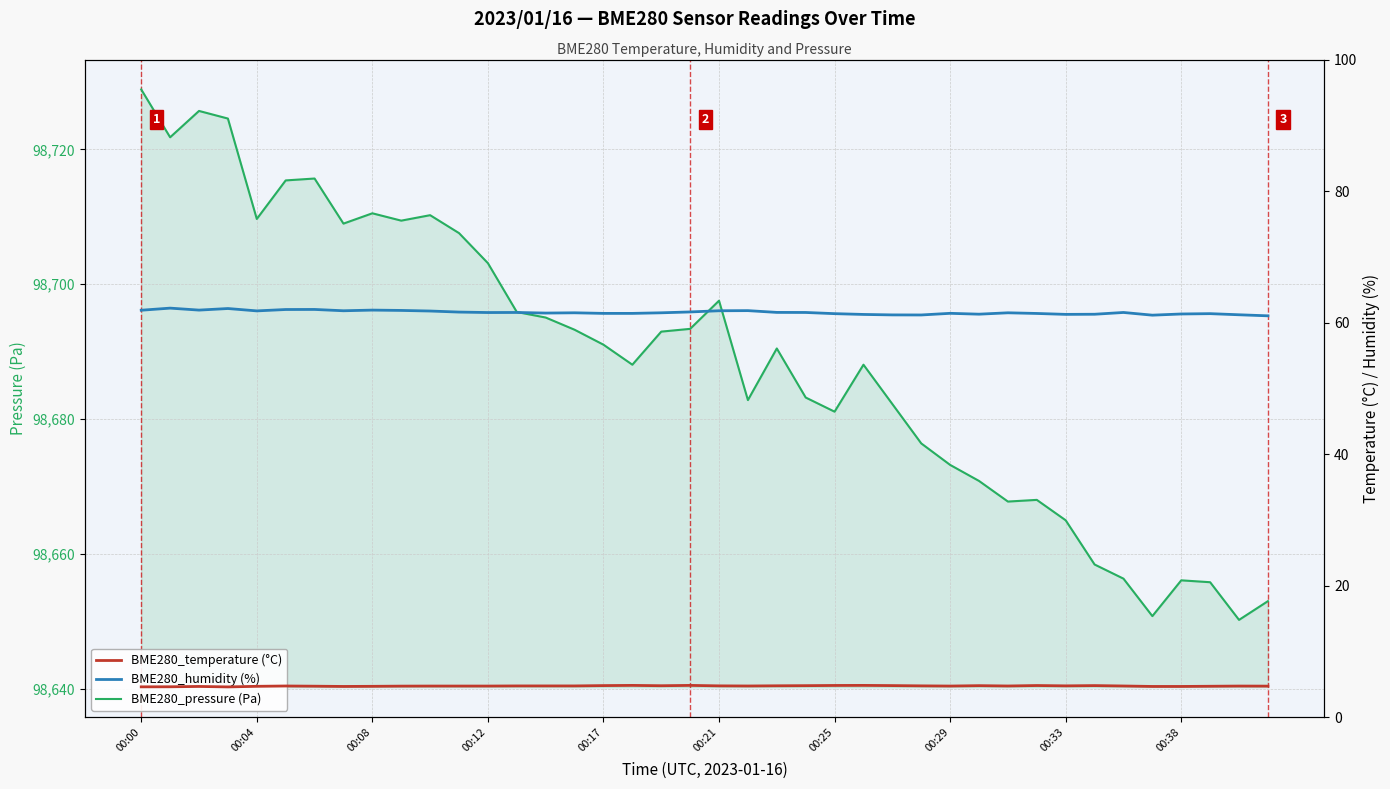

At how many categories does at least one series exceed 80021?

40